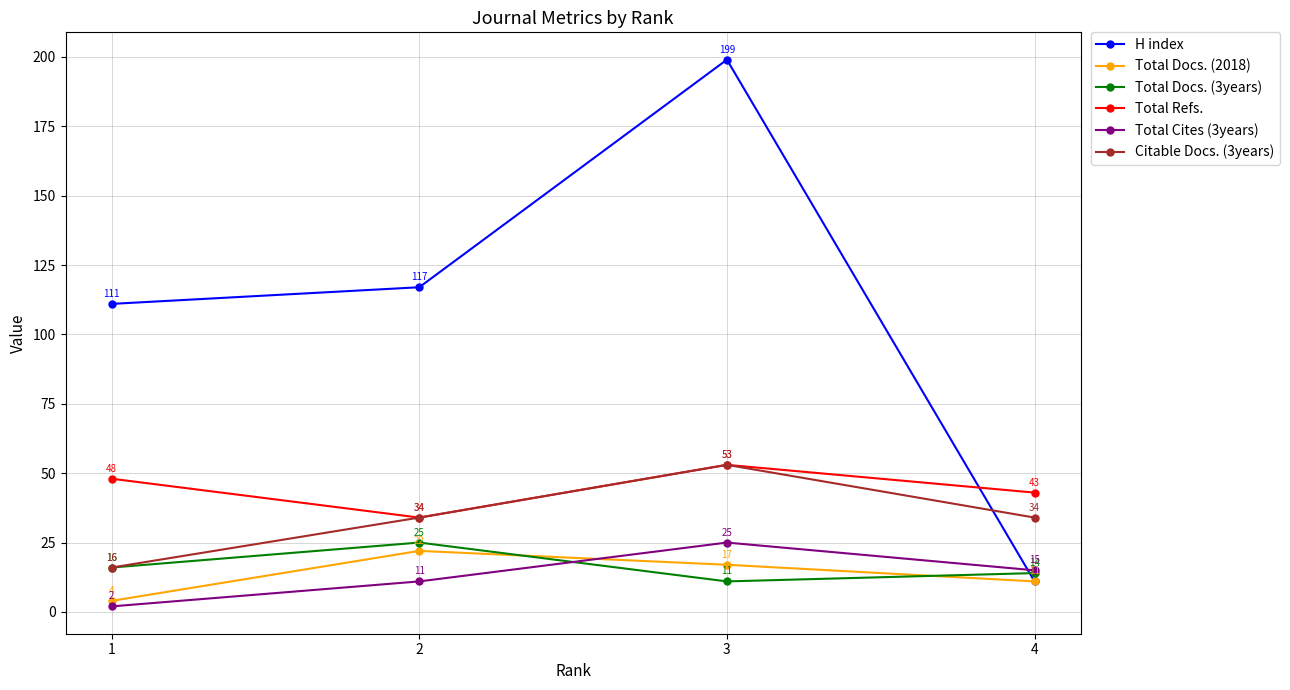

At which category is the sum across all series the highest?

3